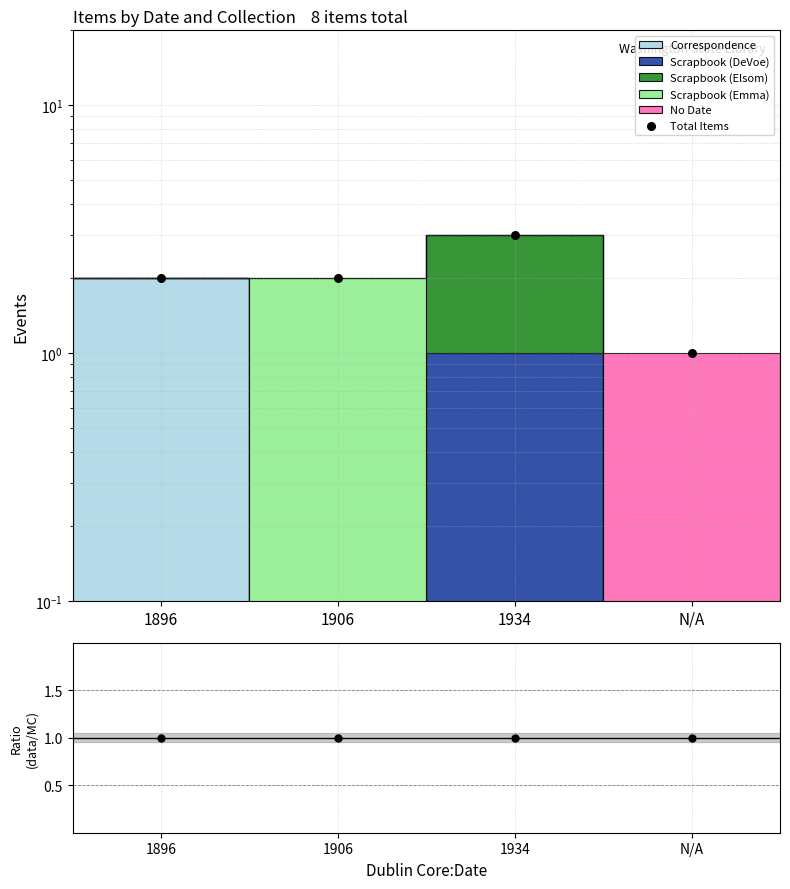

Which series has the largest total across all categories?

Total Items